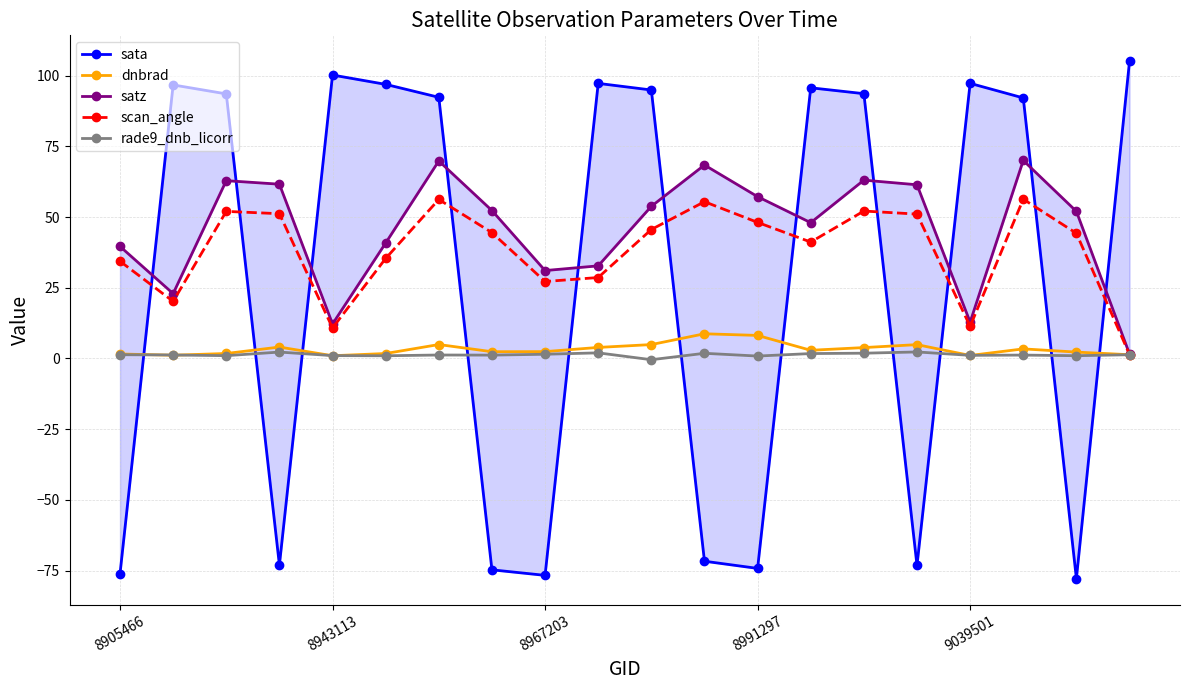

What is the sum of the rade9_dnb_licorr values at 8905466 and 8967203?

2.8